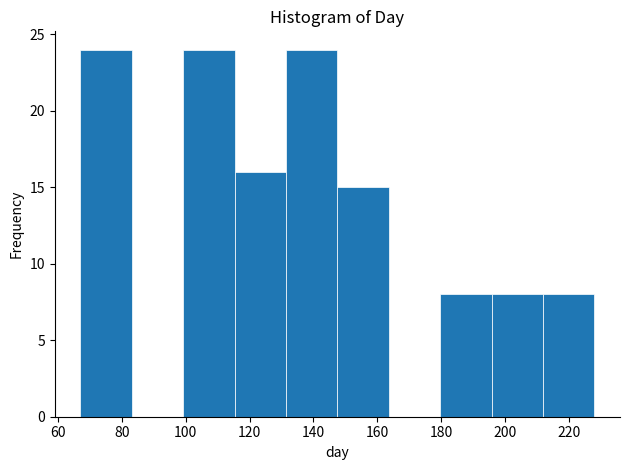

Reading left to right, transcribe this chart: for each bar, give the range it covers on the x-axis and its height. Neither the bar edges nor the heights are printed on the chart, so give them approximately, as read against the axes.

68 to 84: 24
84 to 100: 0
100 to 116: 24
116 to 132: 16
132 to 148: 24
148 to 164: 15
164 to 180: 0
180 to 196: 8
196 to 212: 8
212 to 228: 8